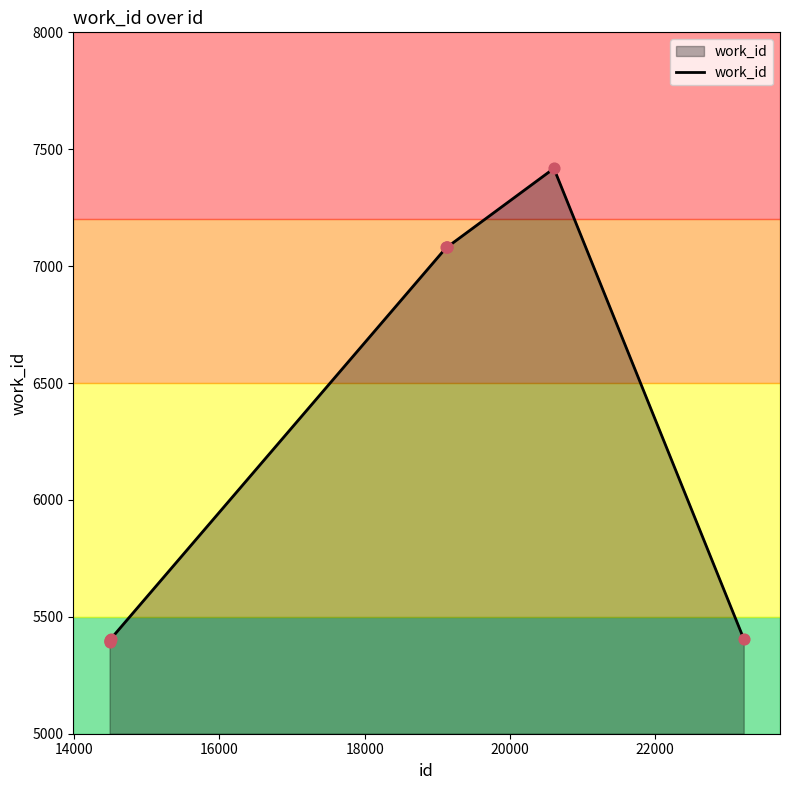

What is the minimum value shown in the chart?

5394